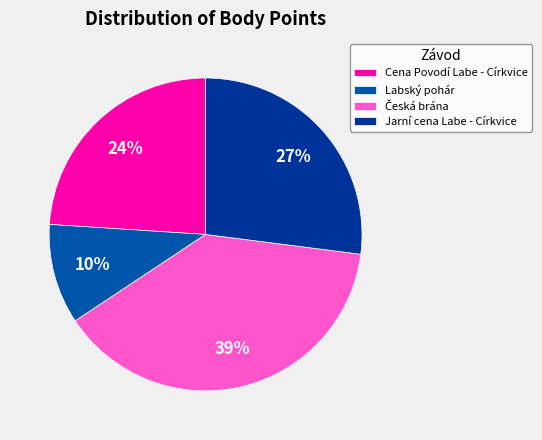

Which category has the smallest portion of the pie?

Labský pohár